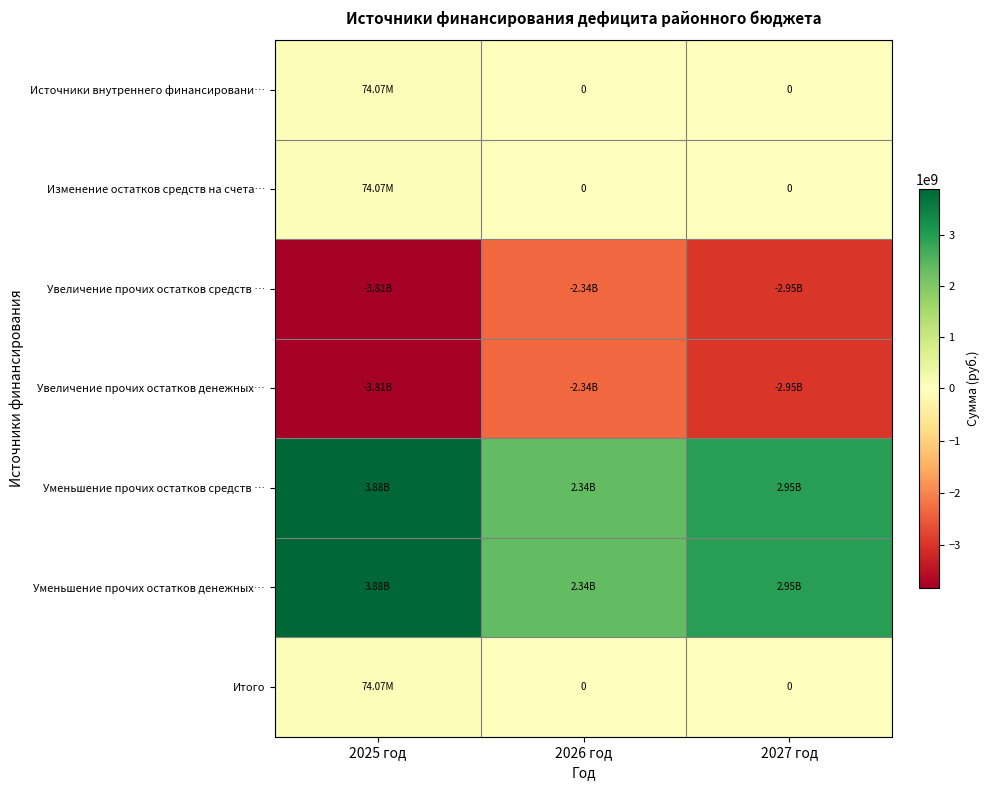

At which category is the sum across all series the highest?

2025 год